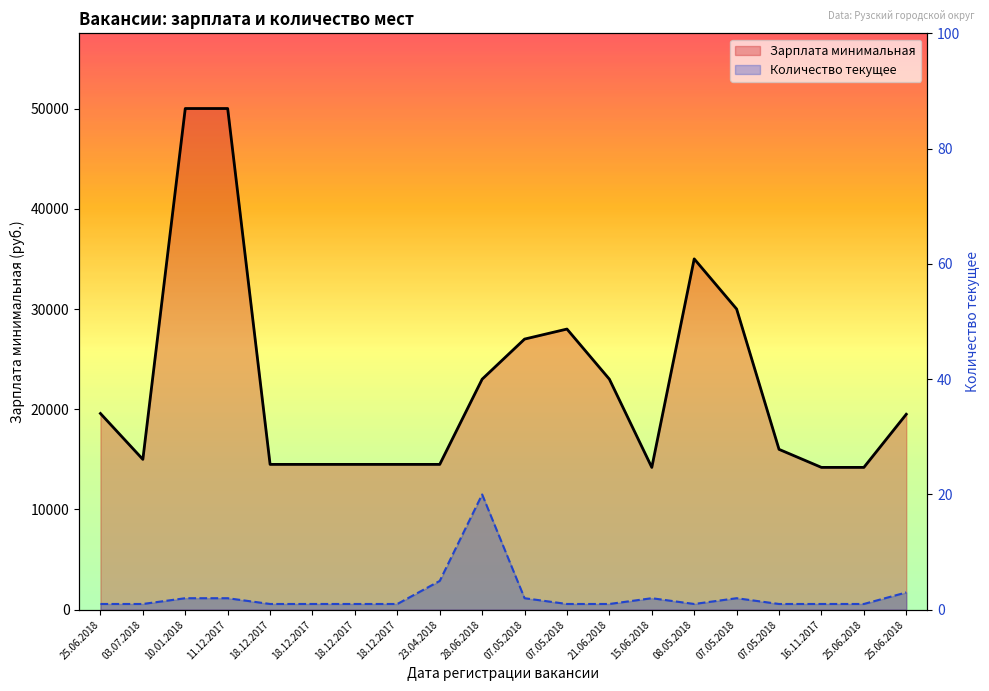

What are all the series names shown in the legend?

Зарплата минимальная (линия), Количество текущее (линия)